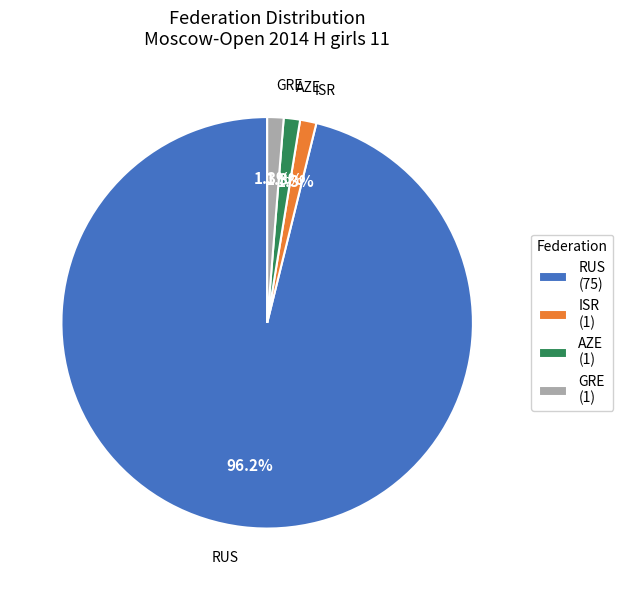

The AZE slice represents 1% of the pie. True or false?

True